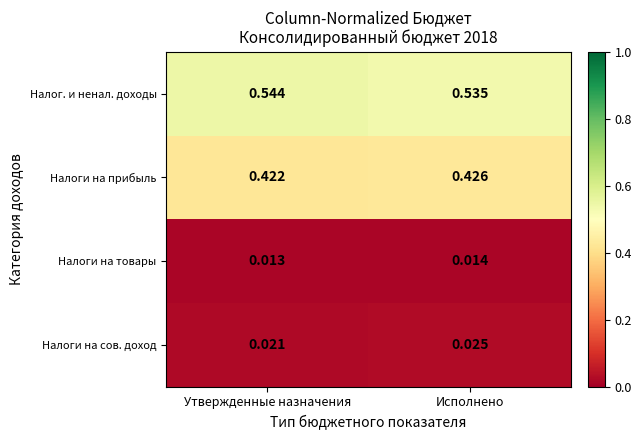

Which series has the largest total across all categories?

Налог. и ненал. доходы